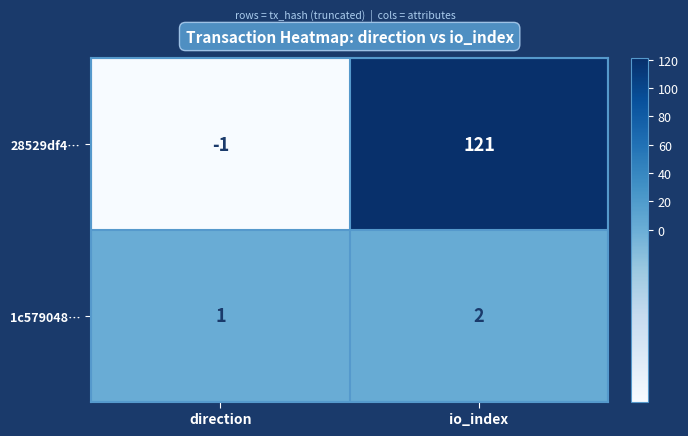

Which category has the lowest value across all series?

direction